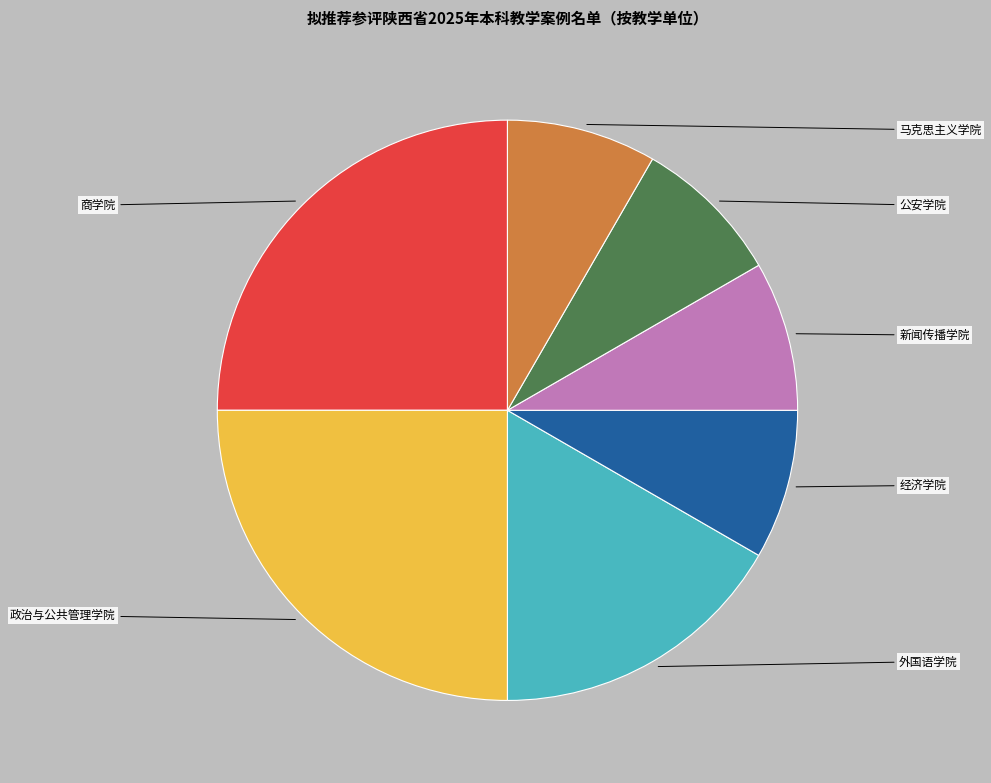

Is there a majority slice in this chart?

No